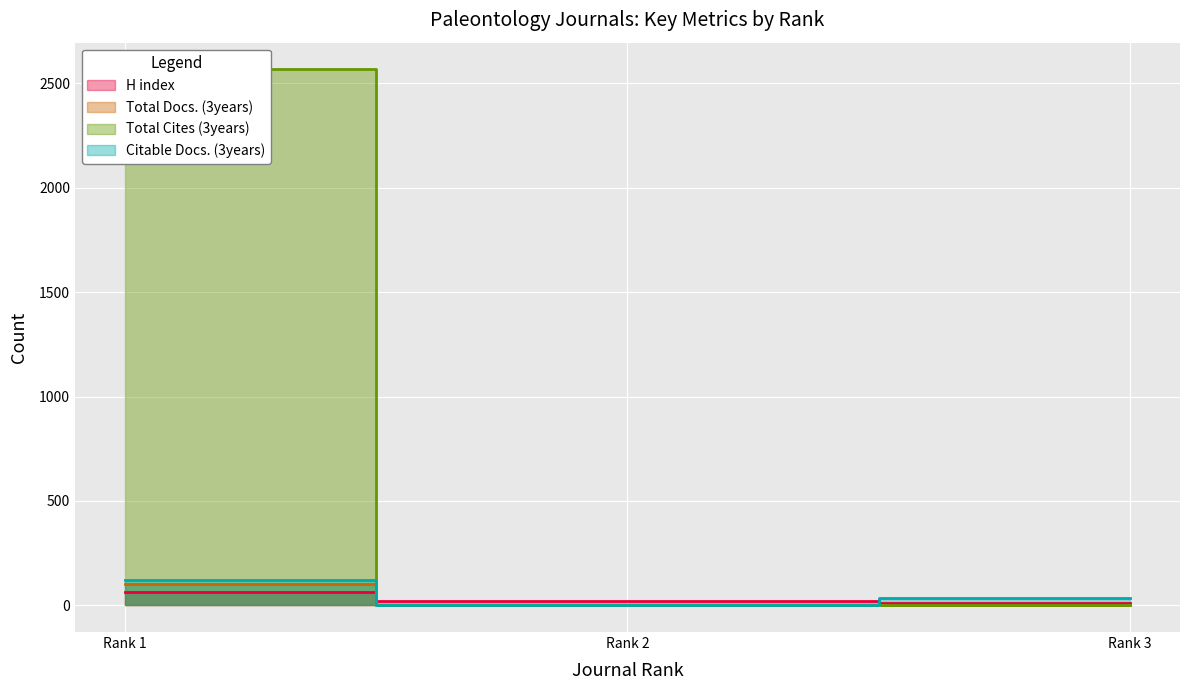

What is the minimum value for Citable Docs. (3years)?

1